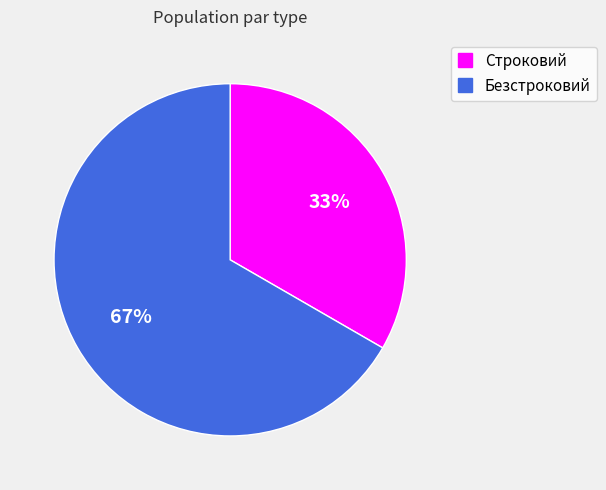

Between Строковий and Безстроковий, which is larger?

Безстроковий